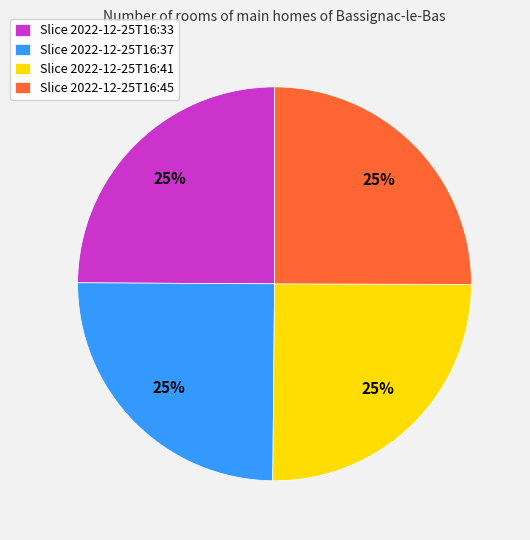

Does Slice 2022-12-25T16:33 represent more than half of the total?

No